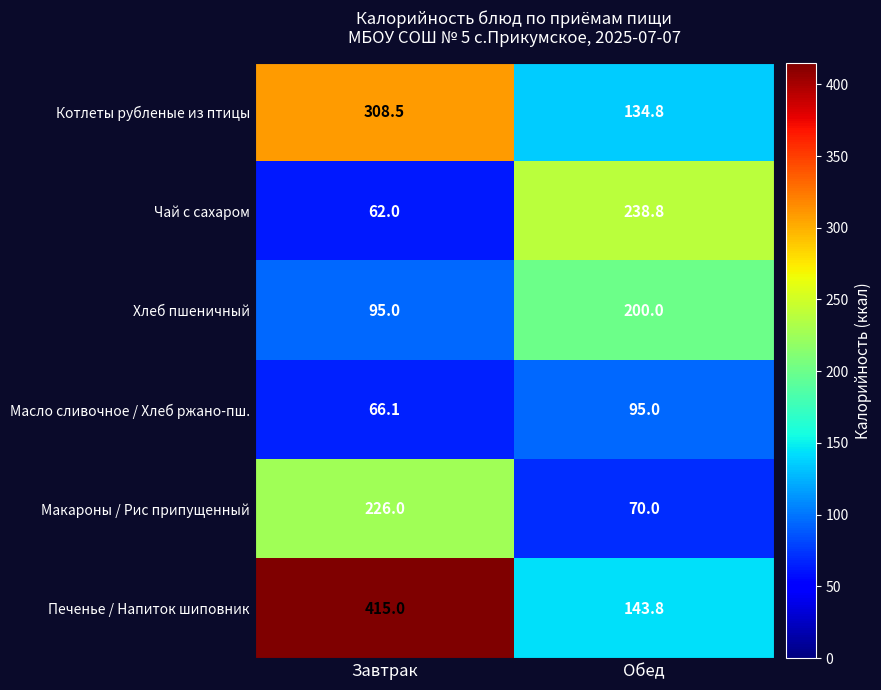

Which series changed the most between Завтрак and Обед?

Печенье / Напиток шиповник